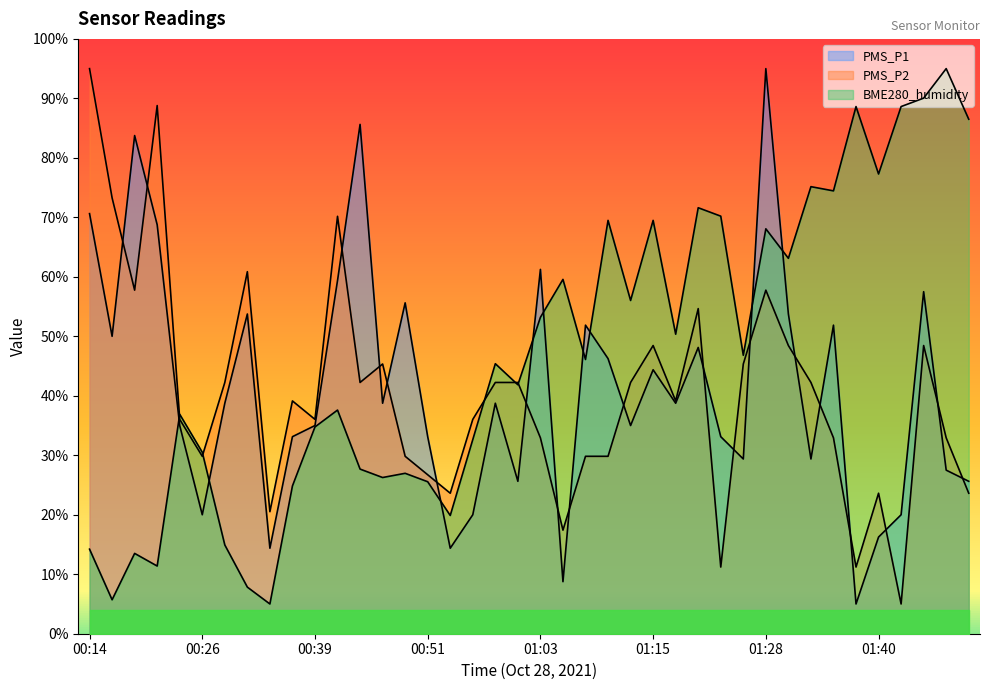

Reading right to left, list all the values displayed in this chart.

PMS_P1: 01:50=25.6	01:48=27.5	01:45=57.5	01:43=20.0	01:40=16.2	01:38=5.0	01:35=51.9	01:33=29.4	01:31=53.8	01:28=95.0	01:26=29.4	01:23=33.1	01:20=48.1	01:18=38.8	01:15=44.4	01:13=35.0	01:10=46.2	01:08=51.9	01:06=8.8	01:03=61.2	01:01=25.6	00:58=38.8	00:56=20.0	00:53=14.4	00:51=33.1	00:48=55.6	00:46=38.8	00:43=85.6	00:41=59.4	00:39=35.0	00:36=33.1	00:34=14.4	00:31=53.8	00:29=38.8	00:26=20.0	00:24=35.0	00:21=68.8	00:19=83.8	00:16=50.0	00:14=70.6
PMS_P2: 01:50=23.6	01:48=32.9	01:45=48.4	01:43=5.0	01:40=23.6	01:38=11.2	01:35=32.9	01:33=42.2	01:31=48.4	01:28=57.8	01:26=45.3	01:23=11.2	01:20=54.7	01:18=39.1	01:15=48.4	01:13=42.2	01:10=29.8	01:08=29.8	01:06=17.4	01:03=32.9	01:01=42.2	00:58=42.2	00:56=36.0	00:53=23.6	00:51=26.7	00:48=29.8	00:46=45.3	00:43=42.2	00:41=70.2	00:39=36.0	00:36=39.1	00:34=20.5	00:31=60.9	00:29=42.2	00:26=29.8	00:24=36.0	00:21=88.8	00:19=57.8	00:16=73.3	00:14=95.0
BME280_humidity: 01:50=86.5	01:48=95.0	01:45=90.0	01:43=88.6	01:40=77.3	01:38=88.6	01:35=74.4	01:33=75.2	01:31=63.1	01:28=68.1	01:26=46.8	01:23=70.2	01:20=71.6	01:18=50.4	01:15=69.5	01:13=56.0	01:10=69.5	01:08=46.1	01:06=59.6	01:03=53.2	01:01=41.9	00:58=45.4	00:56=32.6	00:53=19.9	00:51=25.6	00:48=27.0	00:46=26.3	00:43=27.7	00:41=37.6	00:39=34.8	00:36=24.8	00:34=5.0	00:31=7.8	00:29=14.9	00:26=30.5	00:24=36.9	00:21=11.4	00:19=13.5	00:16=5.7	00:14=14.2